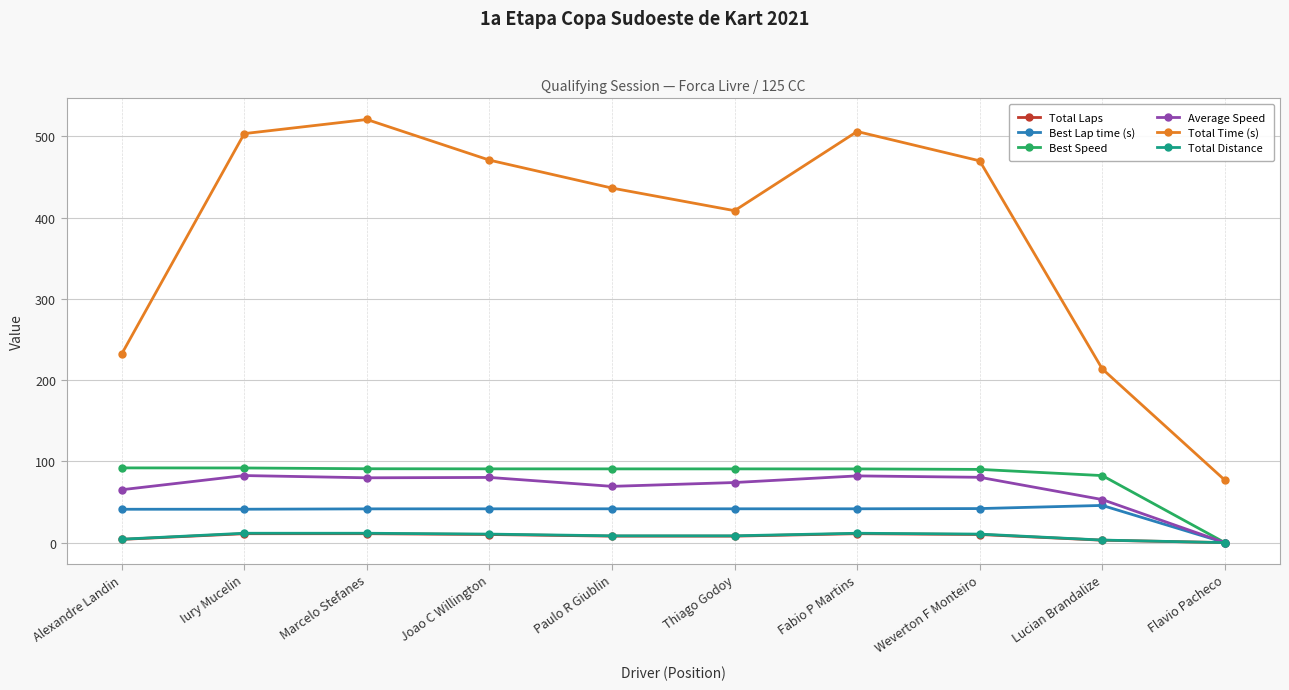

True or false: Best Lap time (s) and Total Time (s) cross at least once.

False